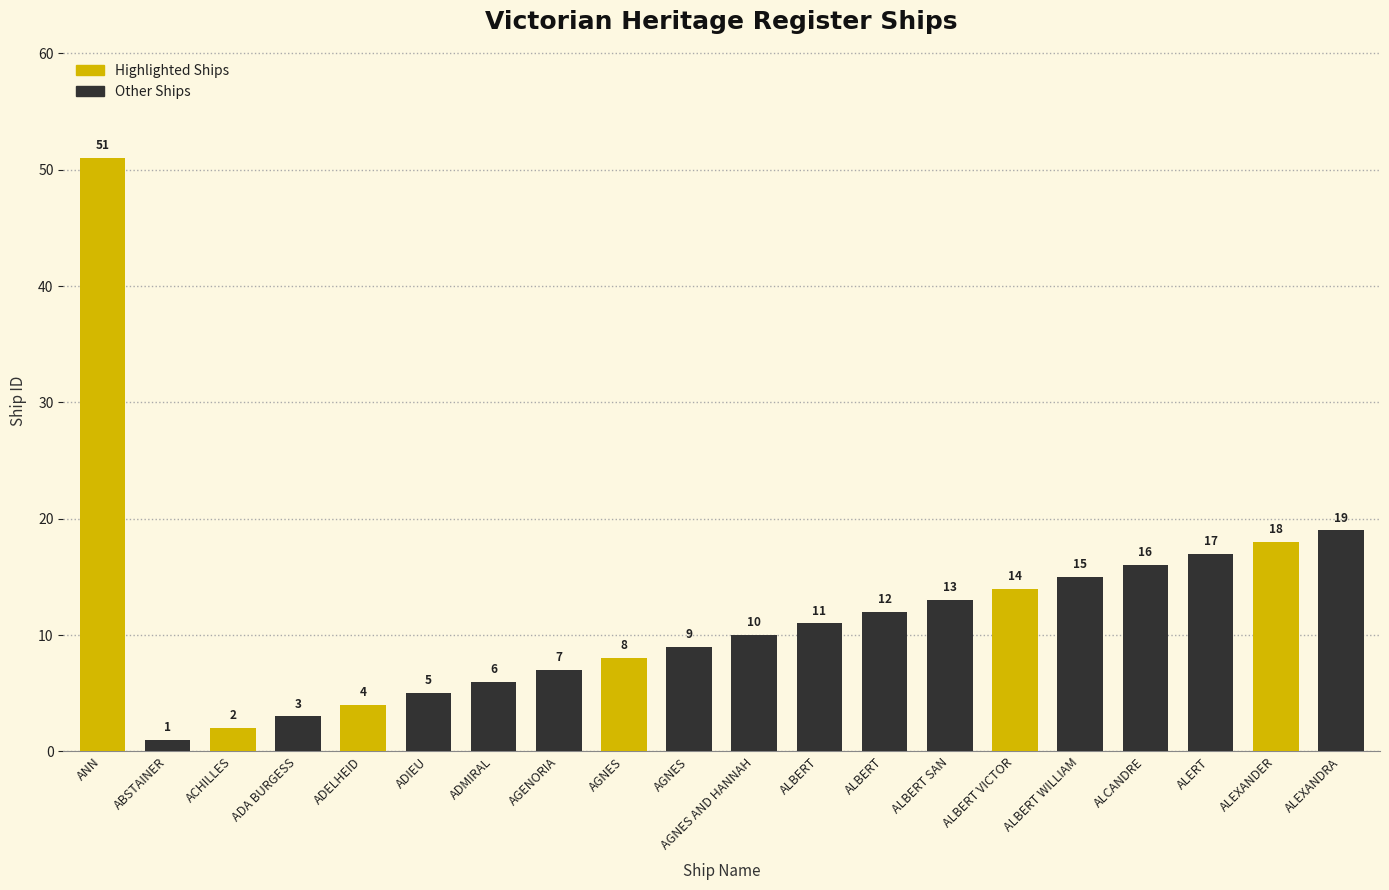

What is the sum of all values?

241